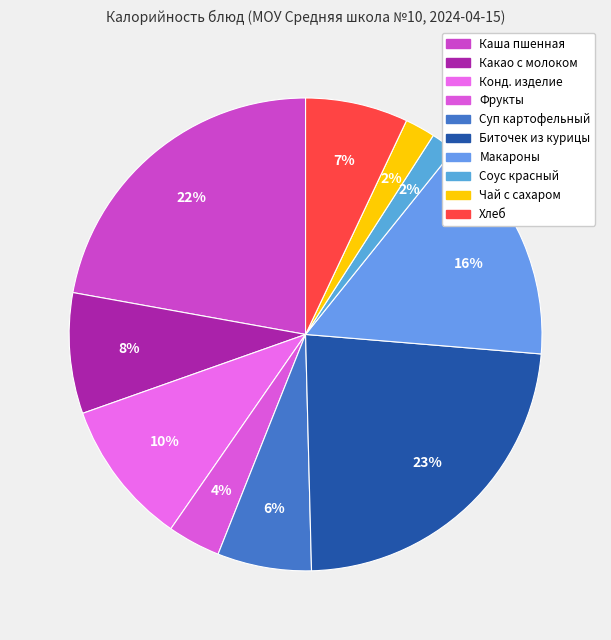

Does any single category account for the majority?

No